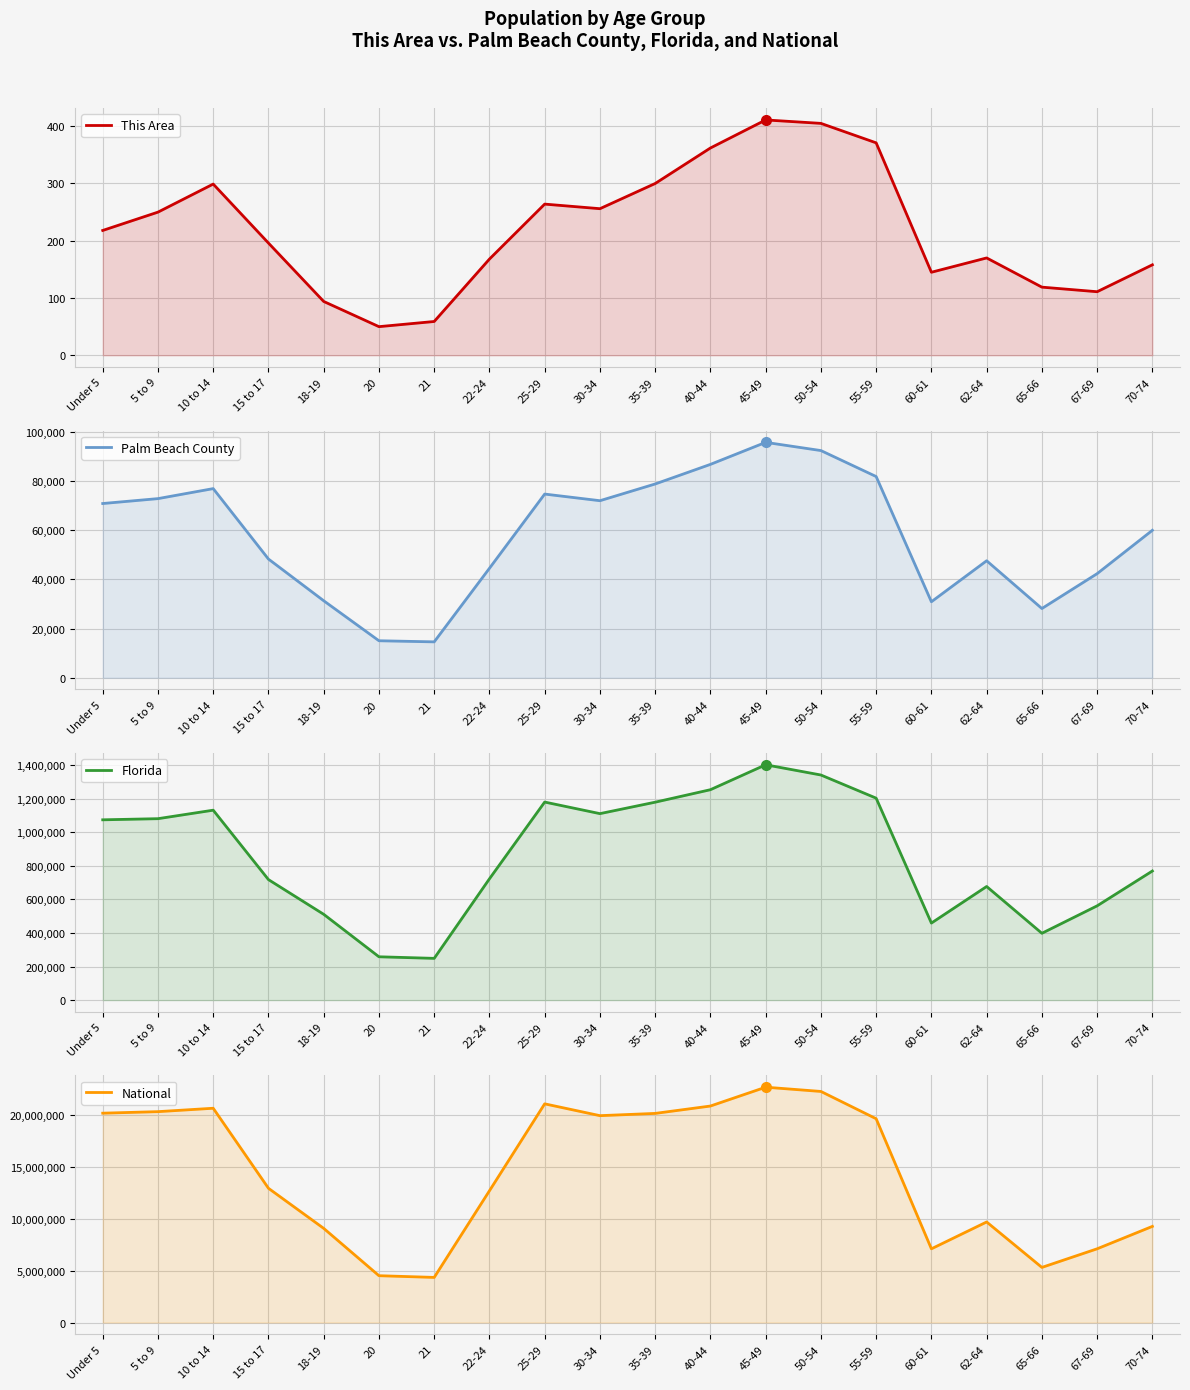

How many interior local peaks does the This Area series have?

4